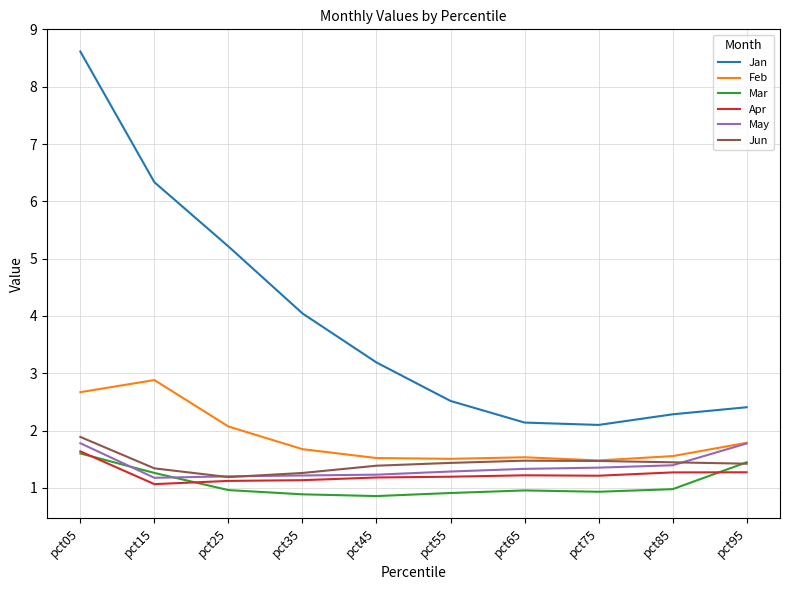

Which category has the highest value across all series?

pct05